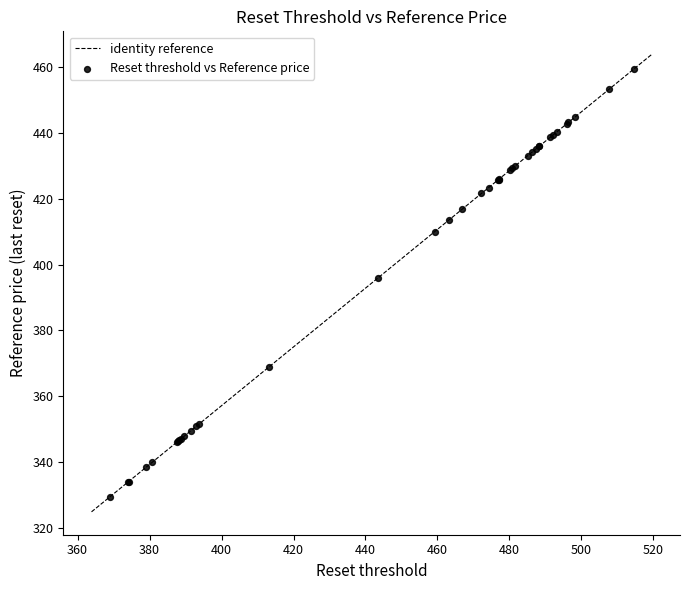

What Y value in the scatter plot is closest to 394?

395.9